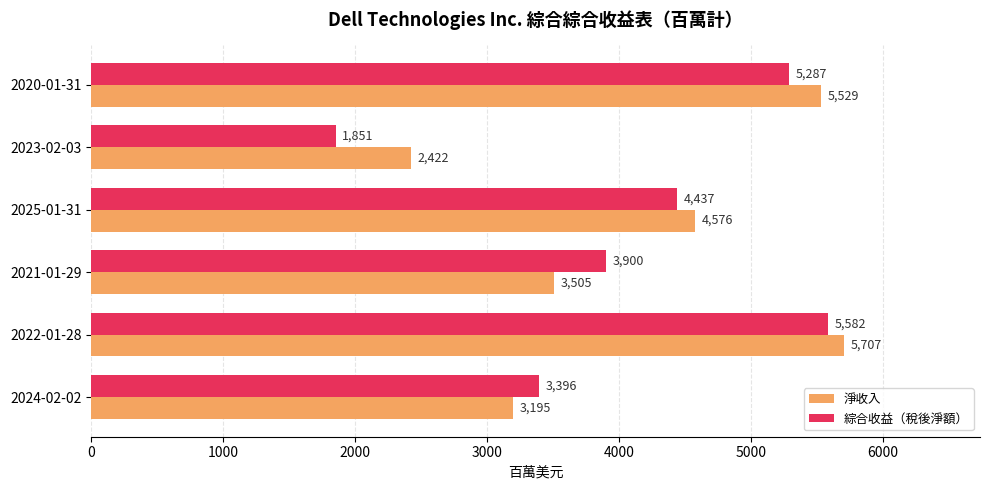

What is the difference between the highest and lowest values at 2023-02-03?

571